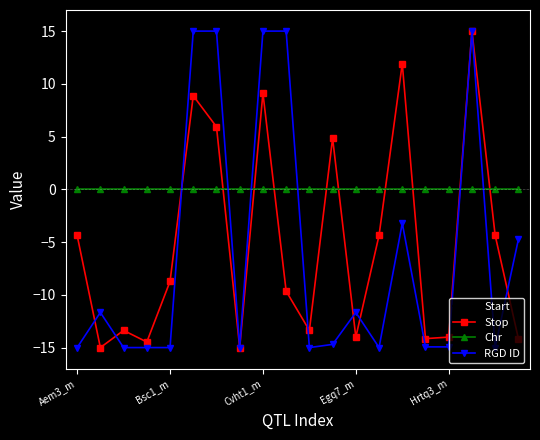

What is the minimum value shown in the chart?

-15.0